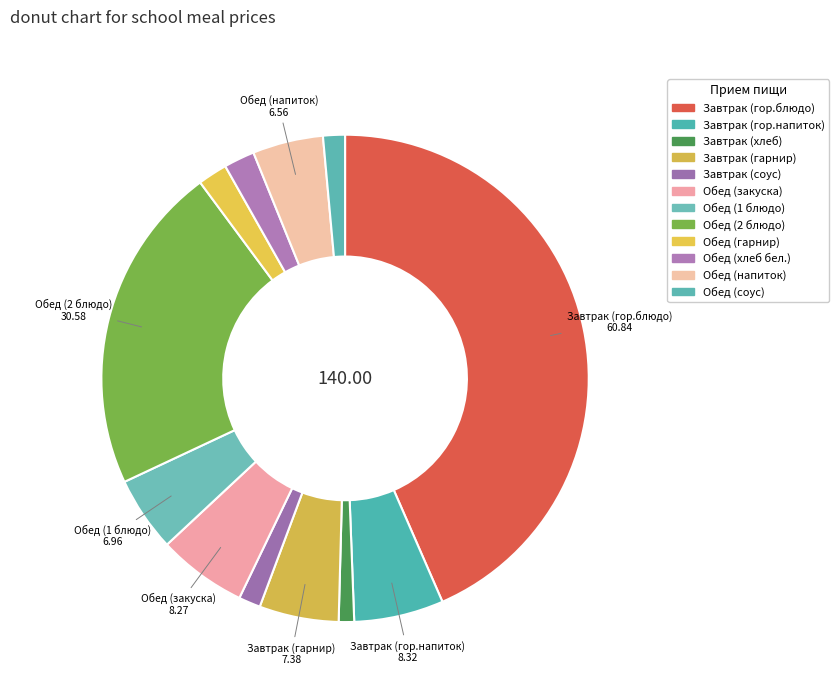

What percentage is the Обед (напиток) slice, to the nearest percent?

5%